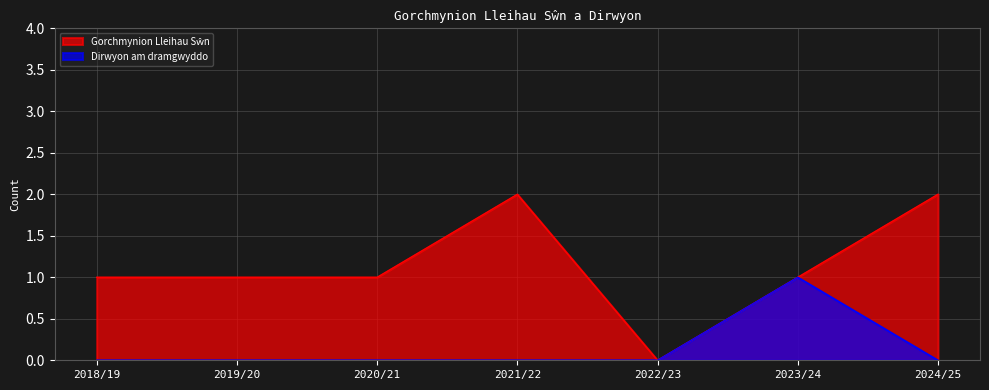

List the series in order of their overall mean, lowest first.

Dirwyon am dramgwyddo, Gorchmynion Lleihau Sŵn